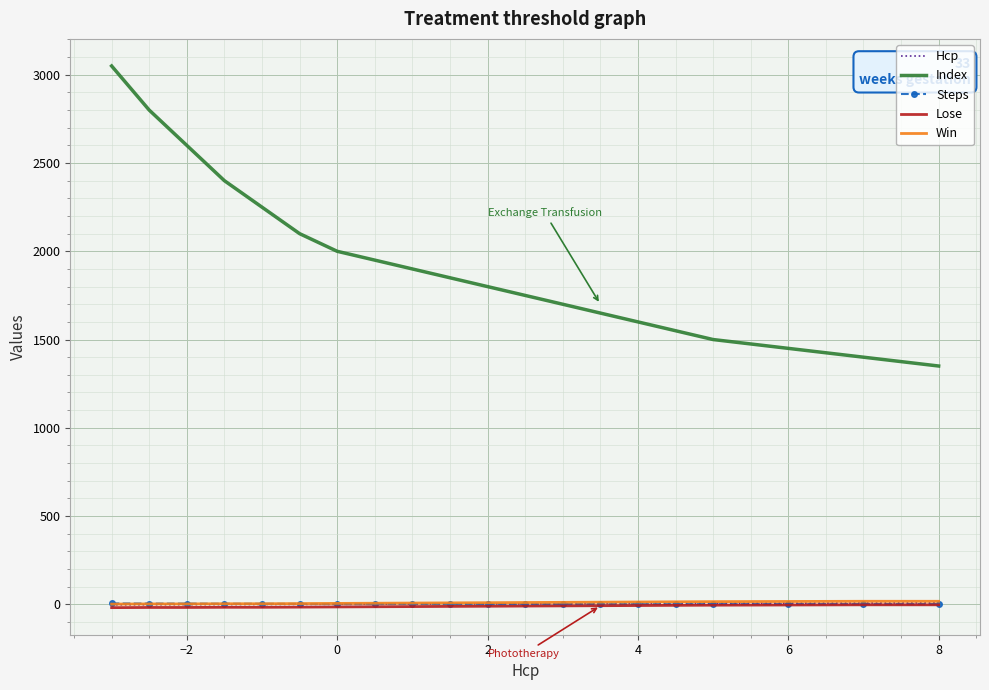

What is the minimum value for Steps?

1.0